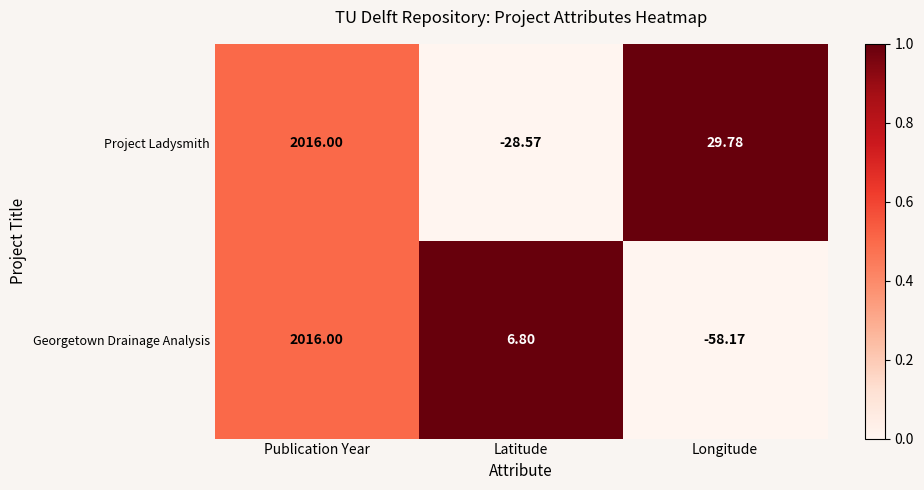

At Latitude, list the series in order from largest to smallest.

Georgetown Drainage Analysis, Project Ladysmith